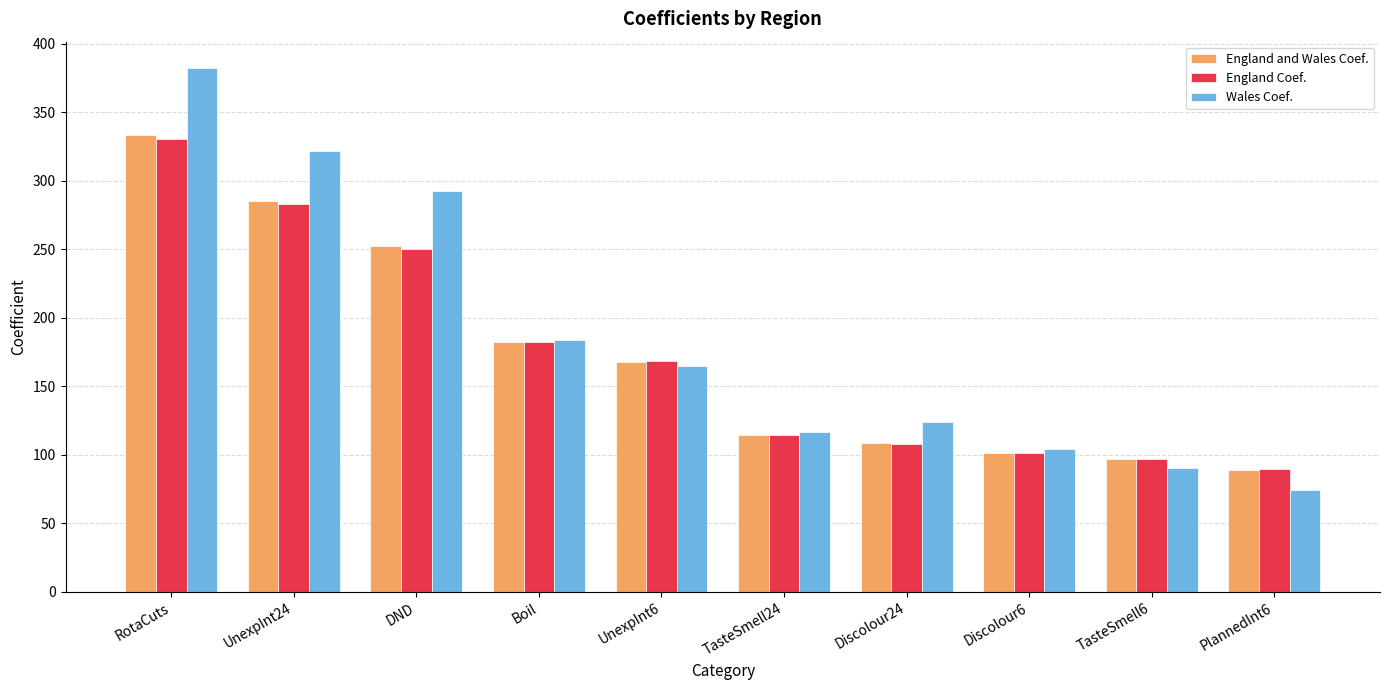

At which category is the sum across all series the highest?

RotaCuts